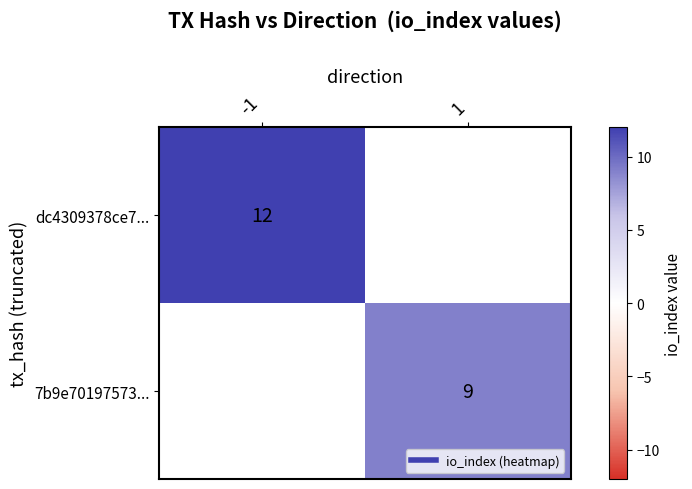

What is the greatest value displayed?

12.0